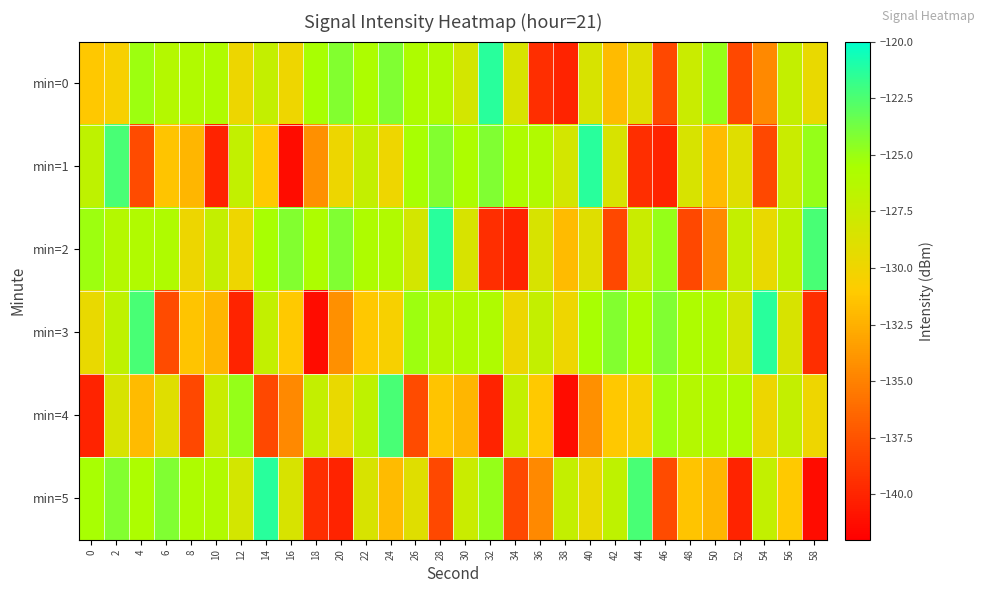

At which category does the chart reach its peak across all series?

32